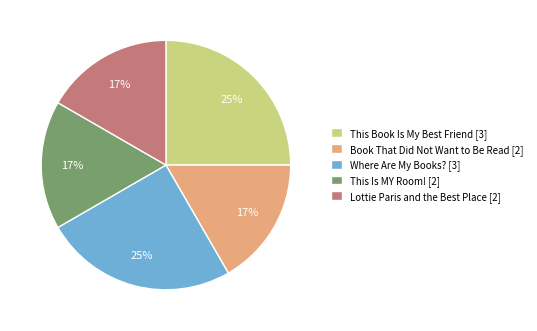

Combined, do This Is MY Room! [2] and Book That Did Not Want to Be Read [2] account for over 50%?

No